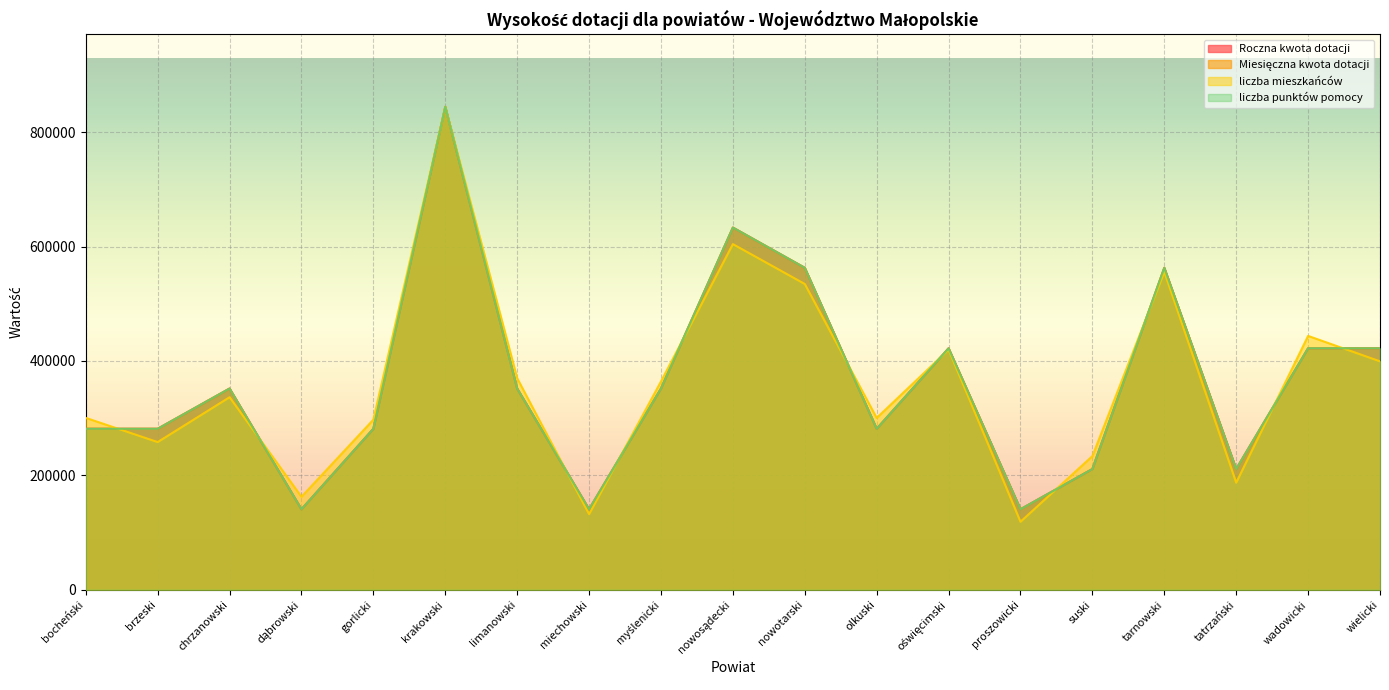

At which label does liczba mieszkańców reach its minimum?

proszowicki